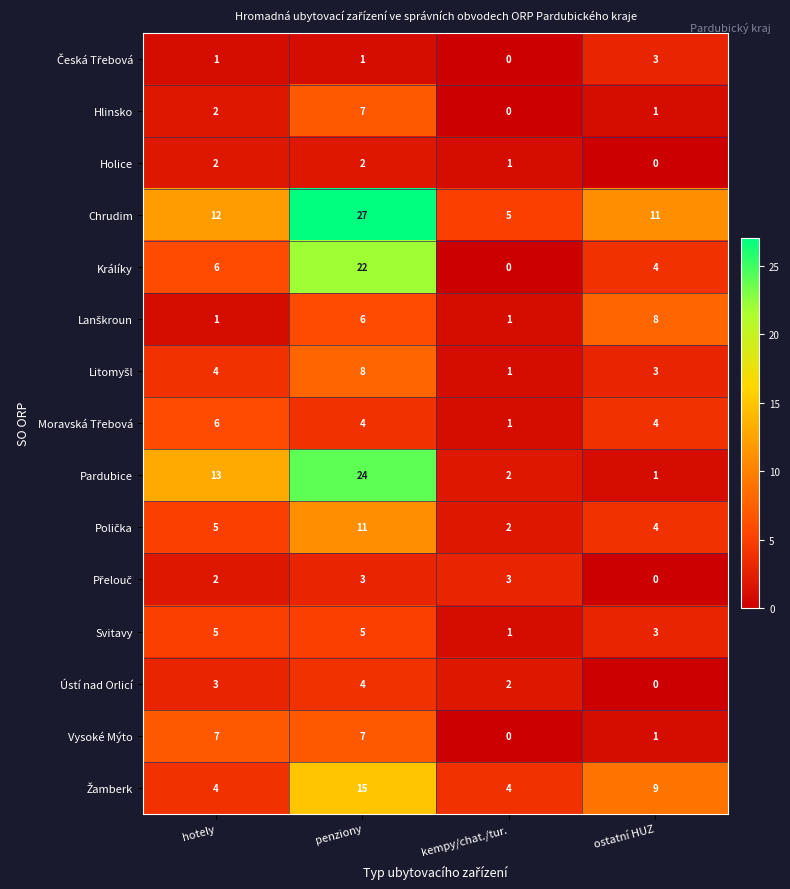

What is the maximum value shown in the chart?

27